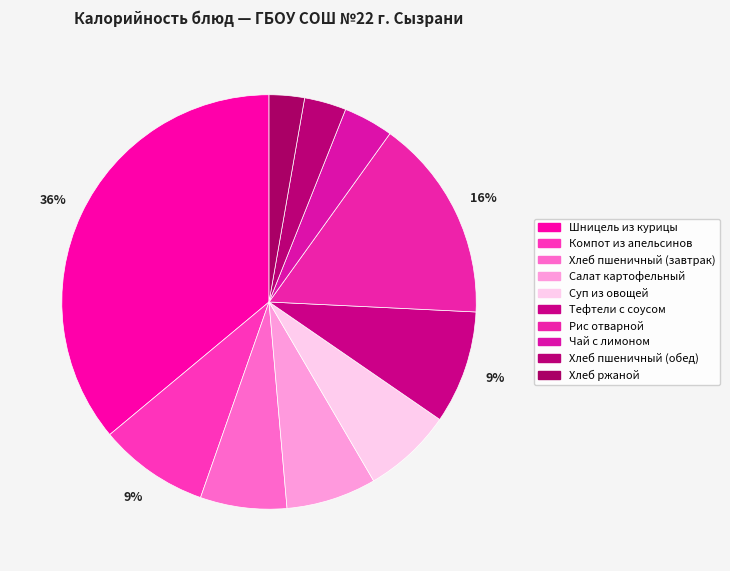

Is Хлеб ржаной the majority of the pie?

No